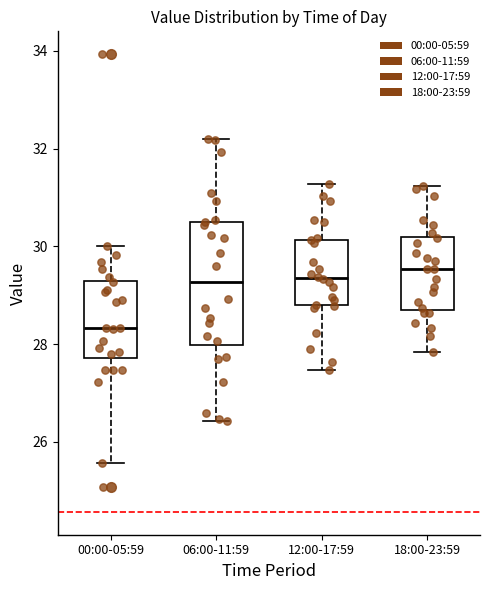

Reading left to right, transcribe this box plot: for each box, give where its median line is, the range the box spans, and where its two whiskers end, as read against the y-axis. The values are not printed on the chart, so give them approximately, as read against the axis.

00:00-05:59: median 28.4, box 27.8 to 29.2, whiskers 25.6 to 30.0
06:00-11:59: median 29.2, box 28.0 to 30.6, whiskers 26.4 to 32.2
12:00-17:59: median 29.4, box 28.8 to 30.2, whiskers 27.4 to 31.2
18:00-23:59: median 29.6, box 28.8 to 30.2, whiskers 27.8 to 31.2